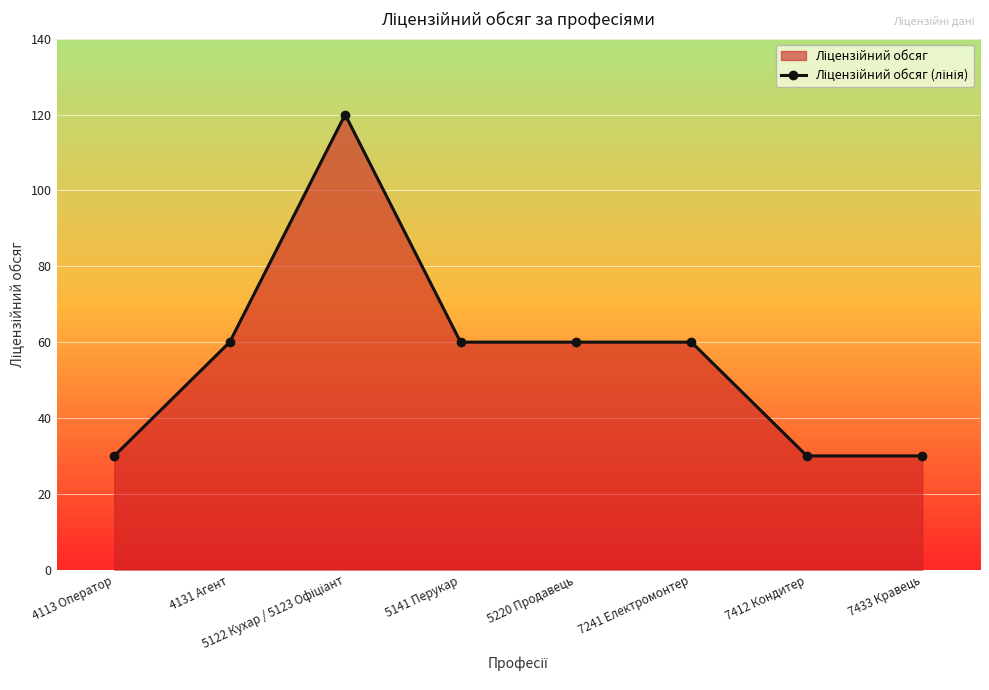

What position from the left is 7241 Електромонтер?

6